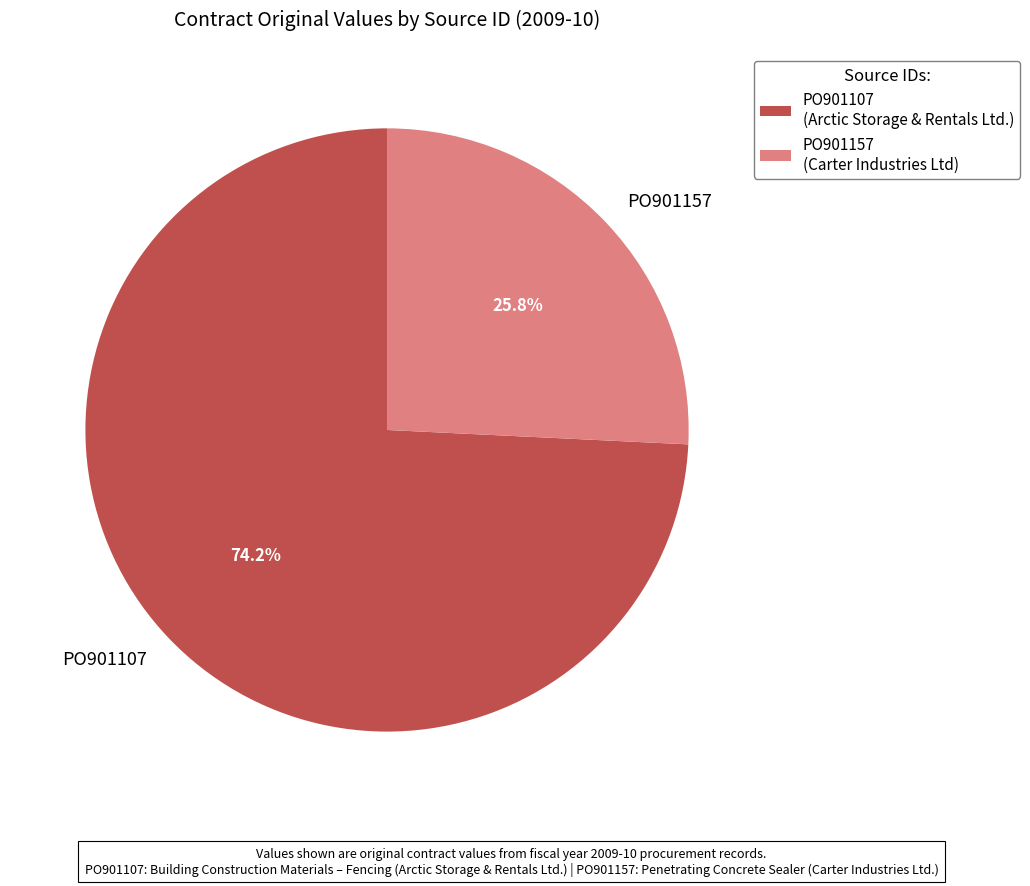

How many segments does this pie chart have?

2